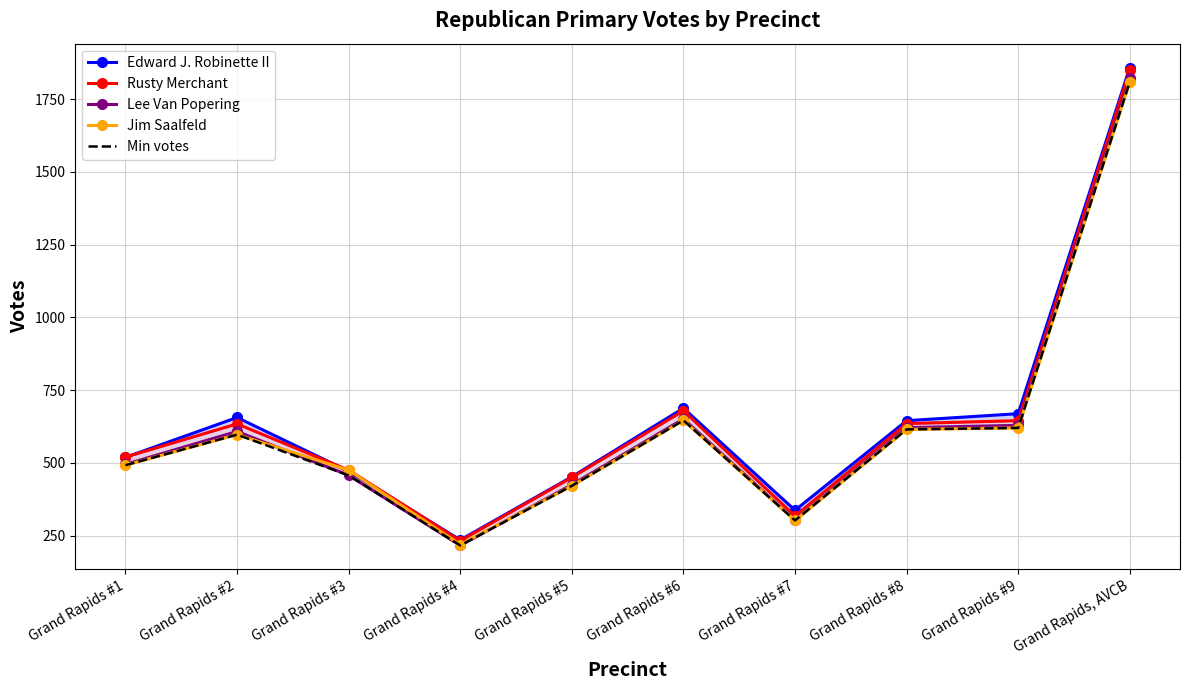

Is it true that Jim Saalfeld equals 347 at Grand Rapids #8?

False